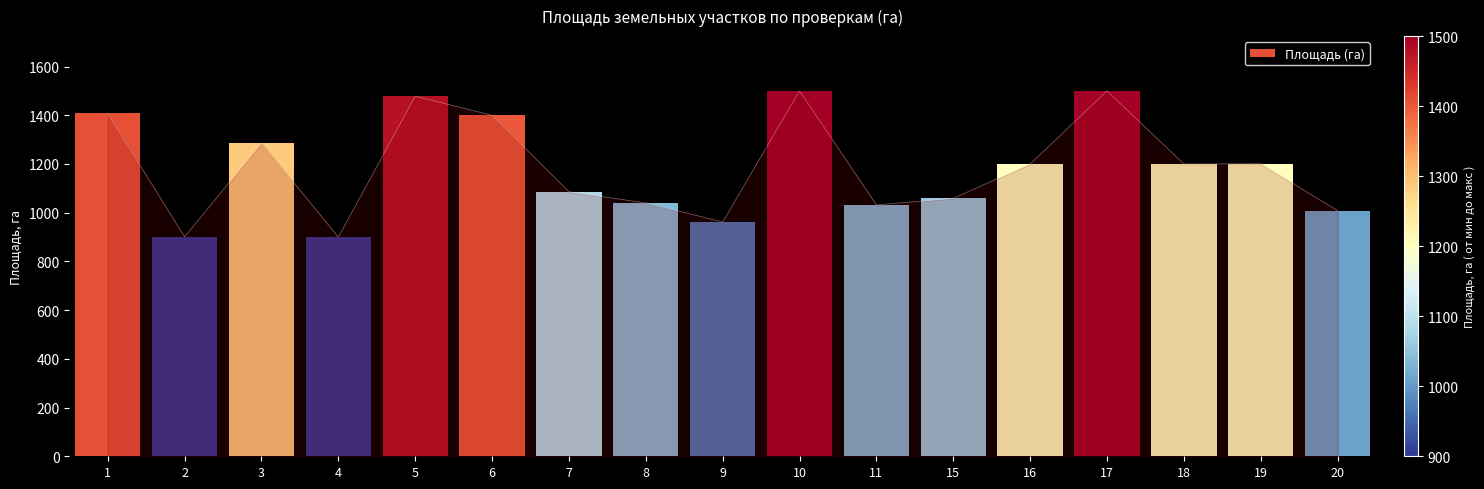

Approximately how many times larger is the value at 1 compared to 9?

1.5